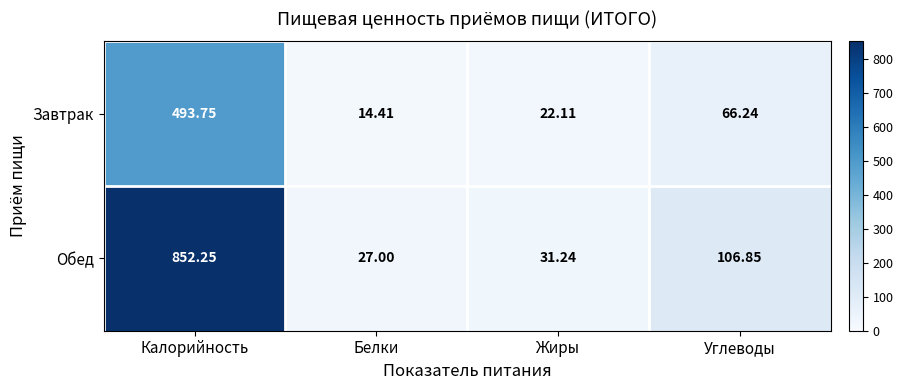

List the series in order of their overall mean, highest first.

Обед, Завтрак